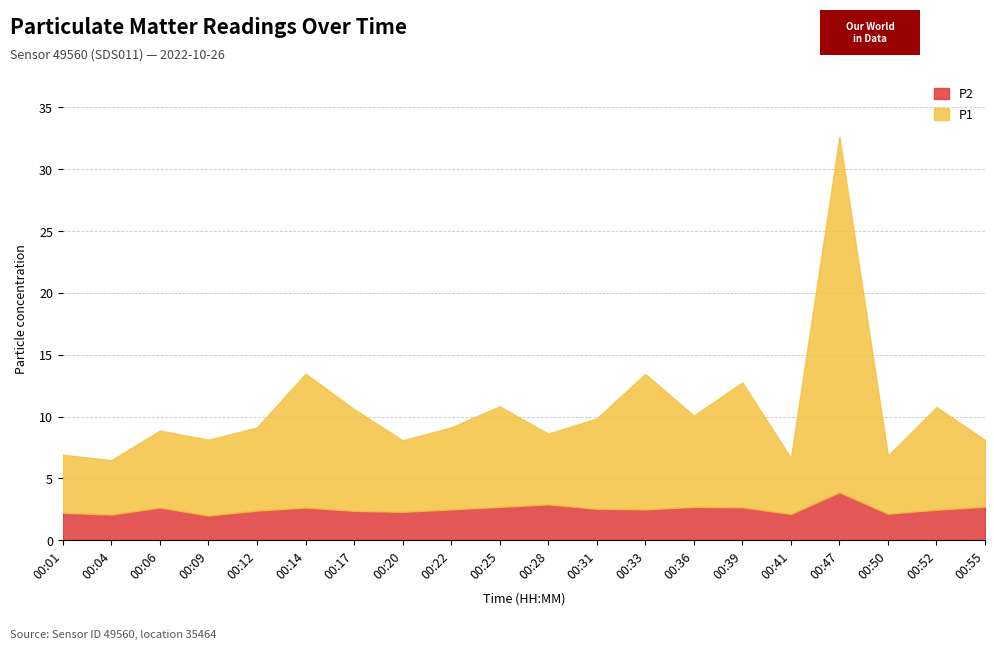

How many data points in P1 are less than 6?

7